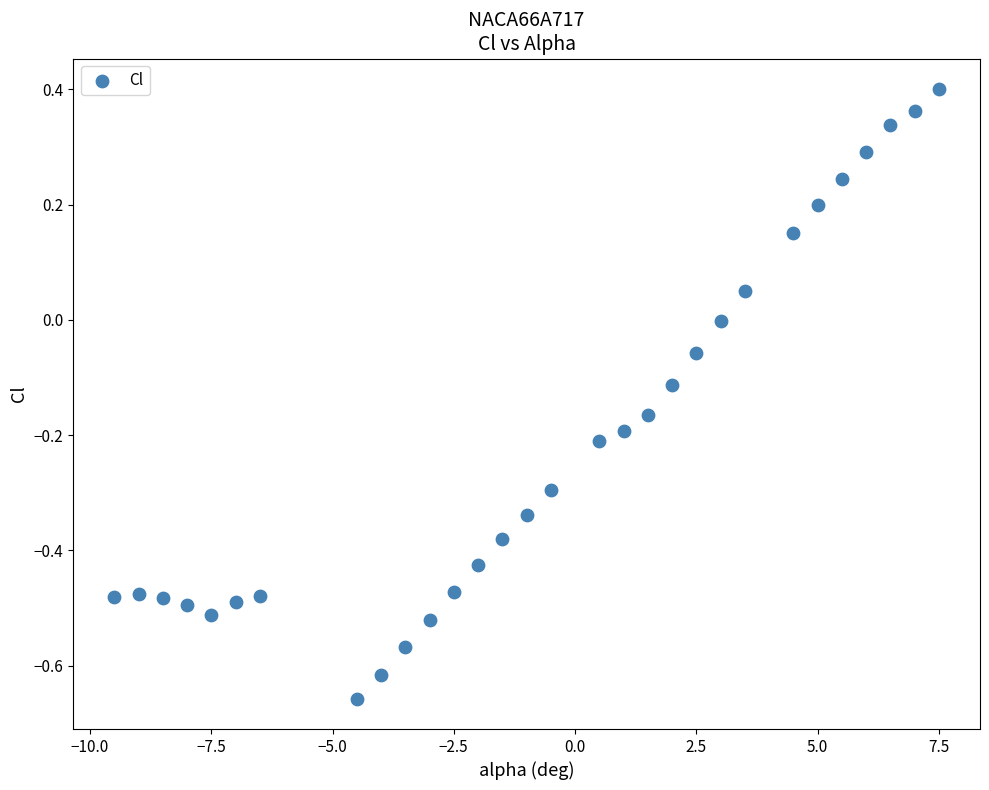

What is the range of Y values (max minus min)?

1.1